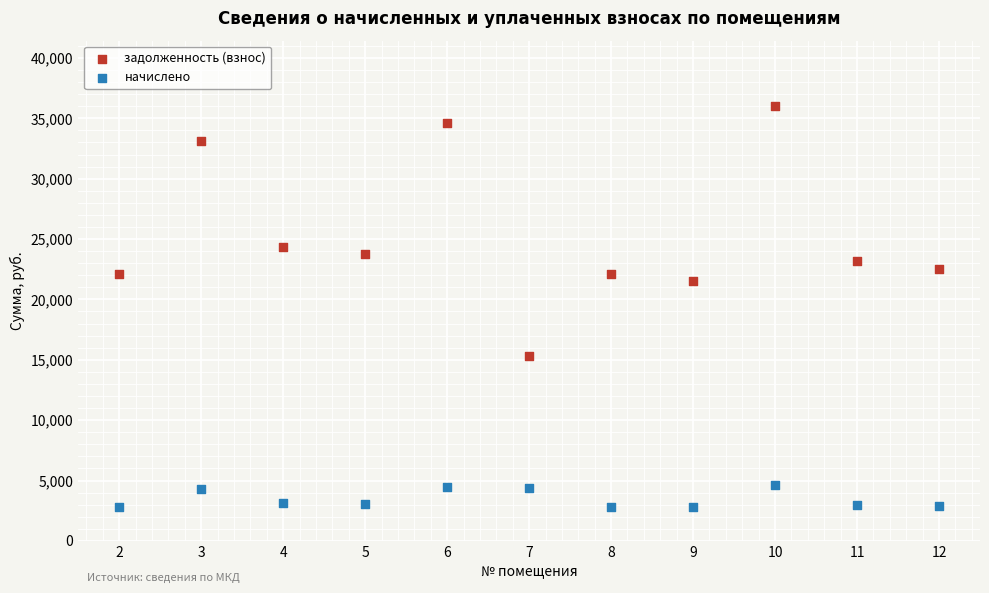

What are all the series names shown in the legend?

задолженность (взнос), начислено